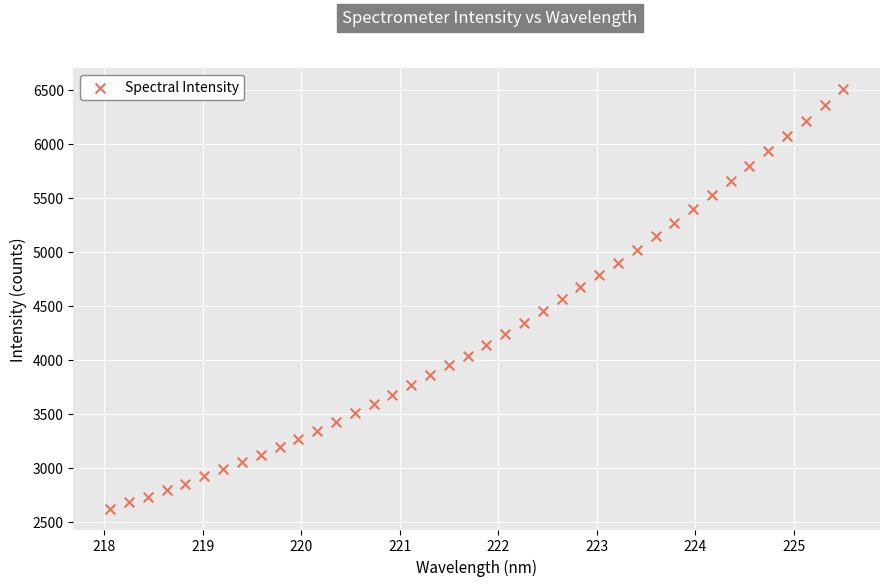

What is the range of X values (max minus min)?

7.4